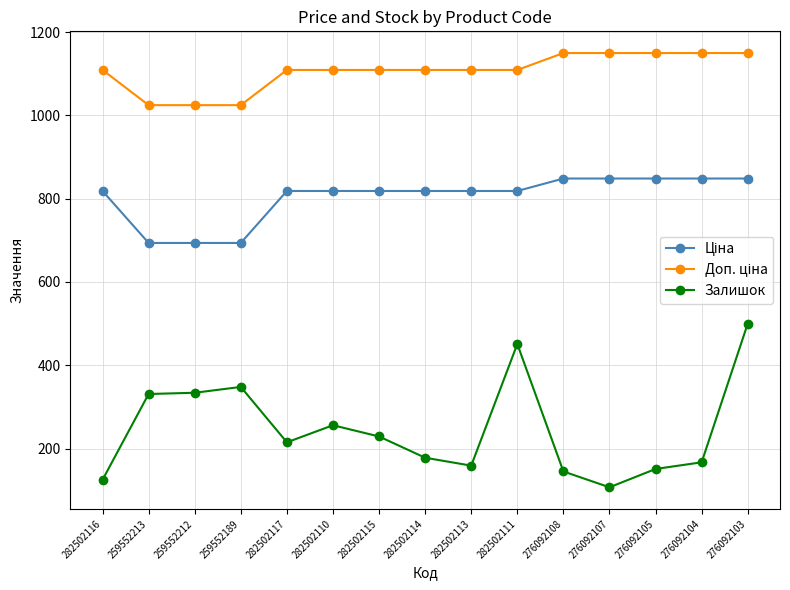

What is the greatest value displayed?

1149.7